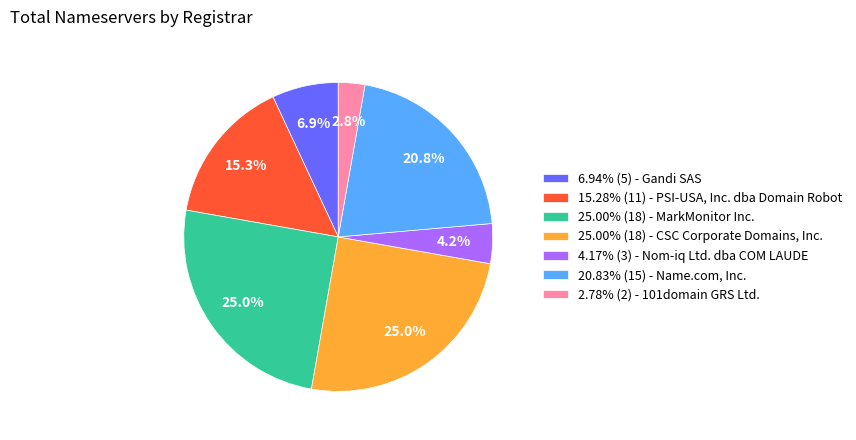

Is there any slice that represents more than half of the pie?

No